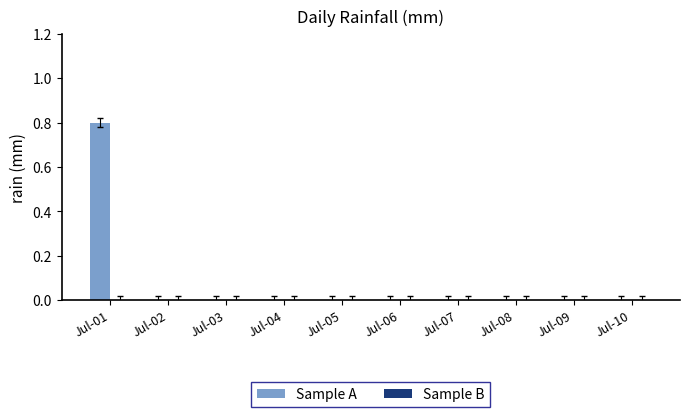

Count the number of data series in this chart.

1